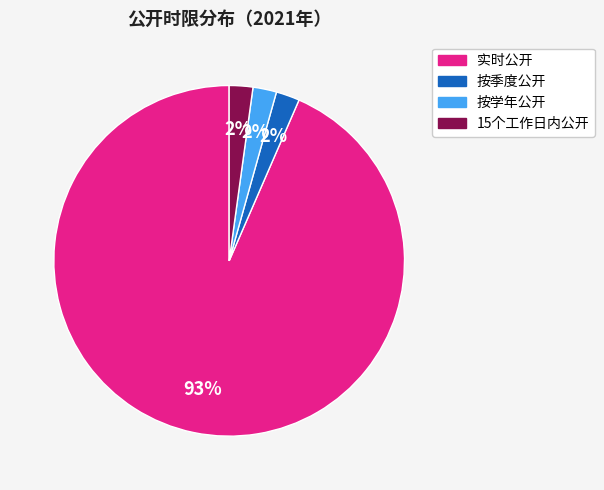

Between 15个工作日内公开 and 实时公开, which is larger?

实时公开